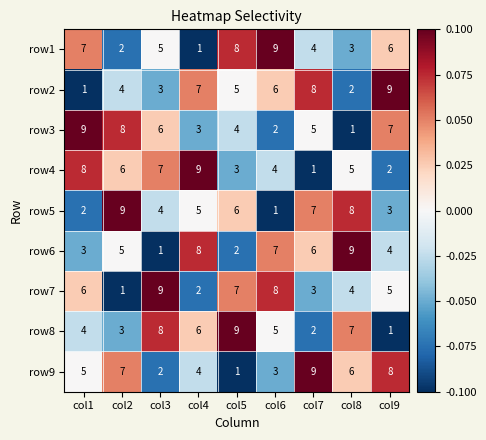

What is the maximum value for row4?

9